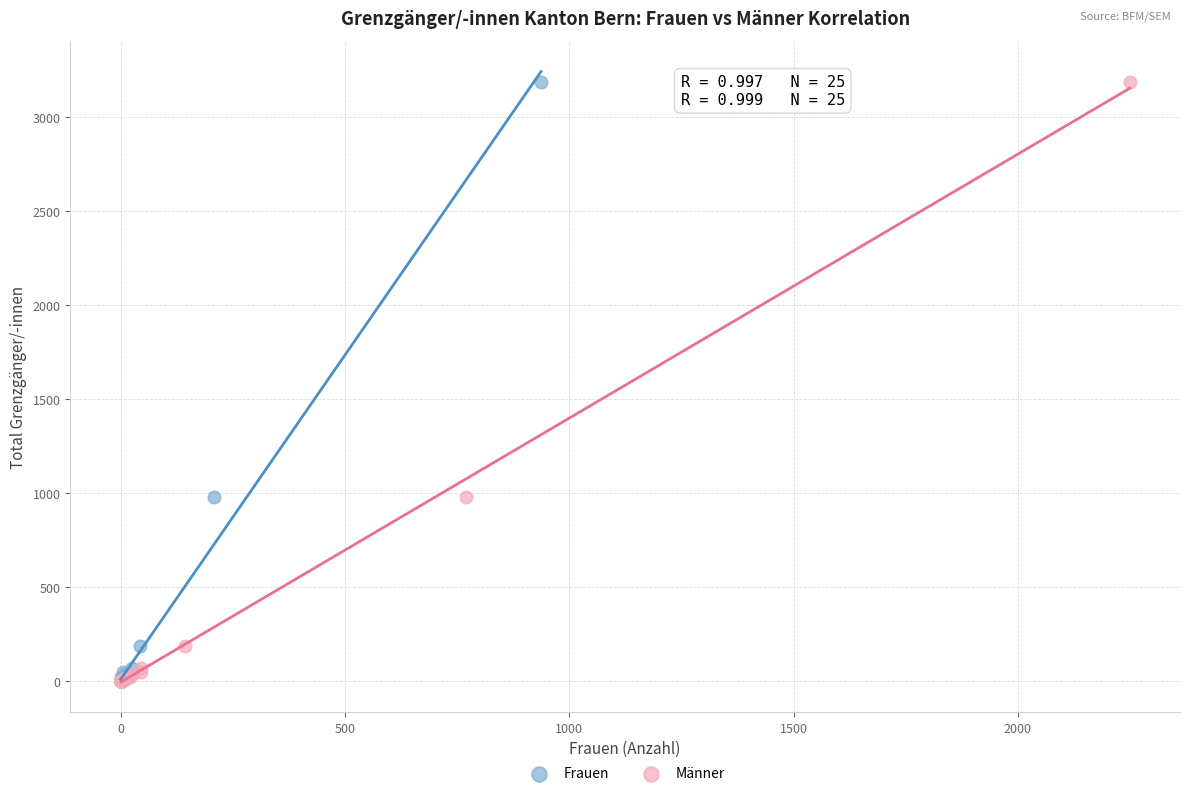

What are all the series names shown in the legend?

Frauen, Männer